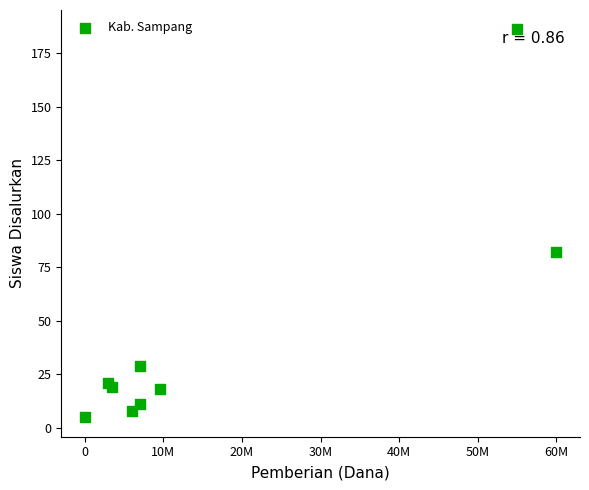

What is the average X value?

16777778